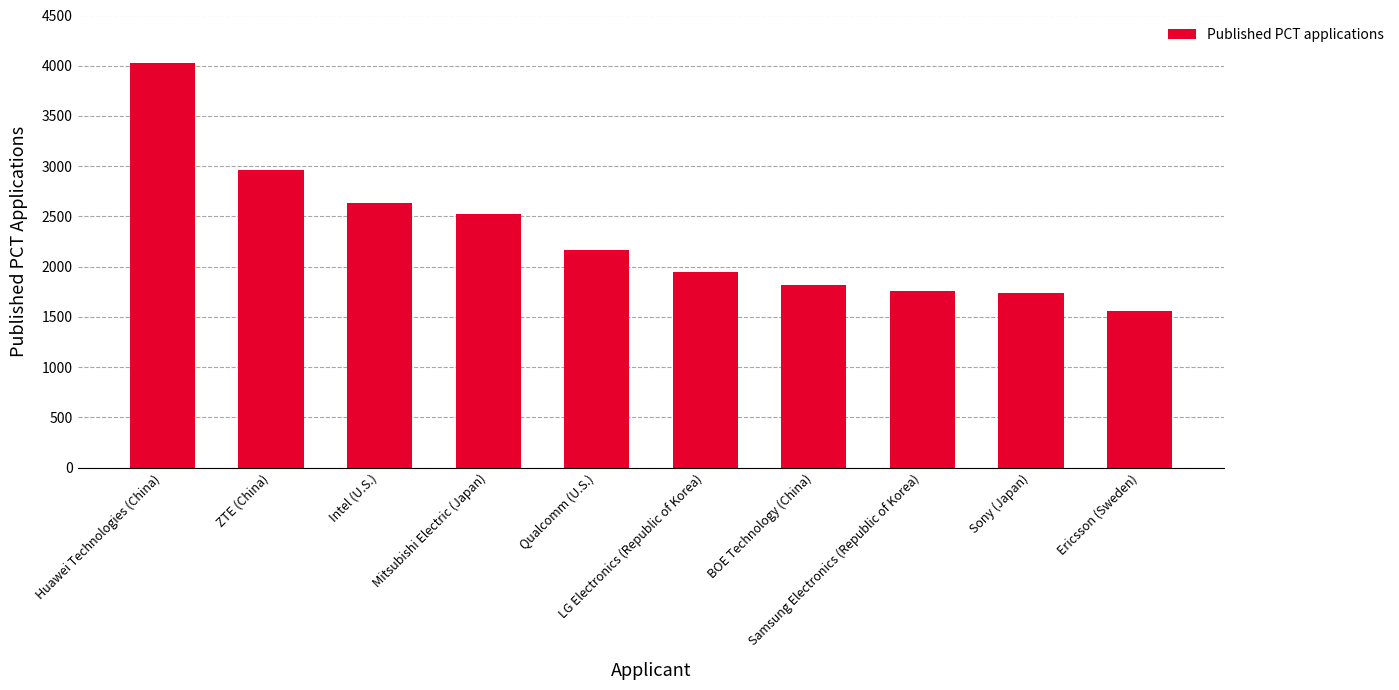

What is the greatest value displayed?

4024